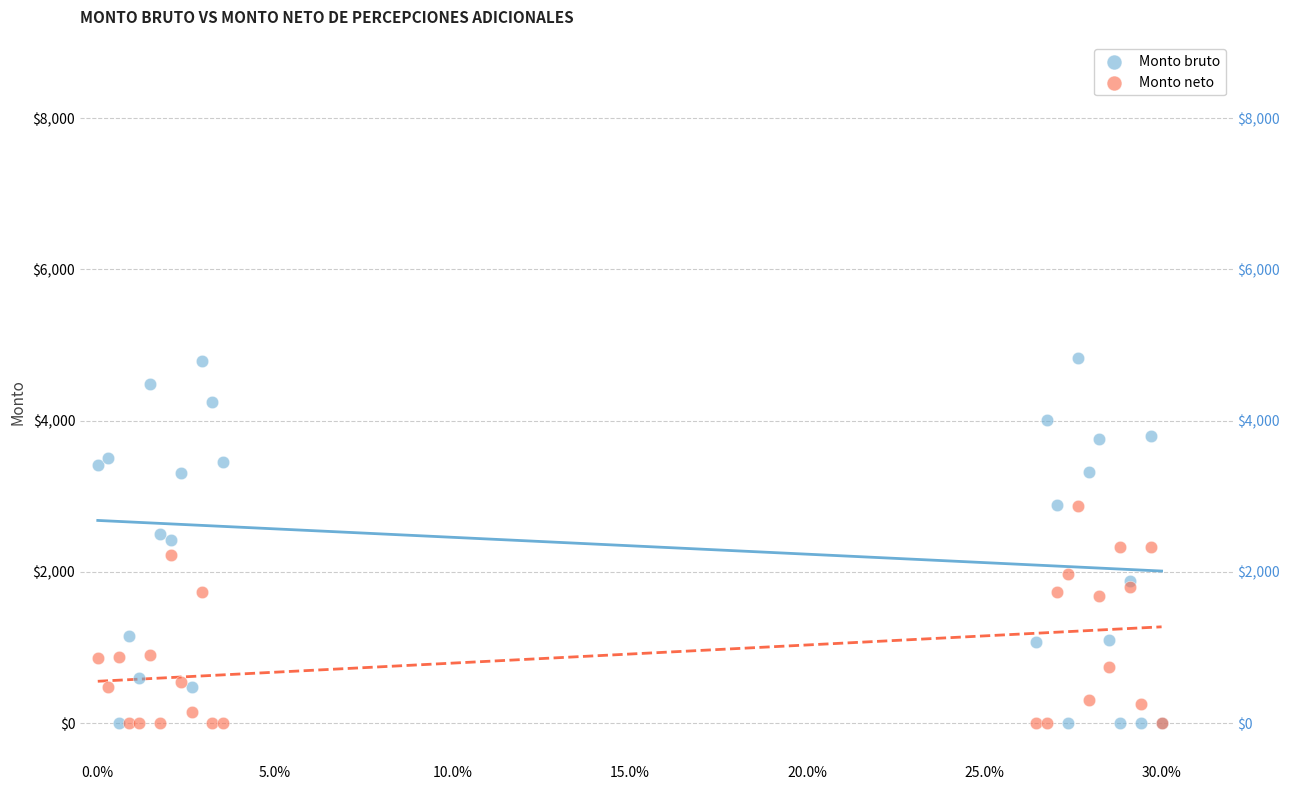

Which series has the widest spread of Y values?

Monto bruto